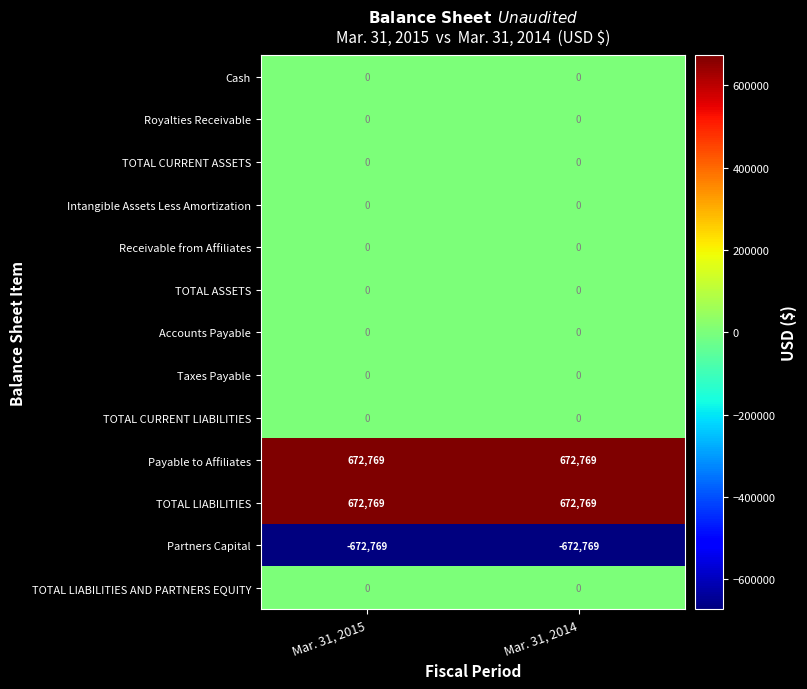

What is the difference between the highest and lowest values at Mar. 31, 2015?

1345538